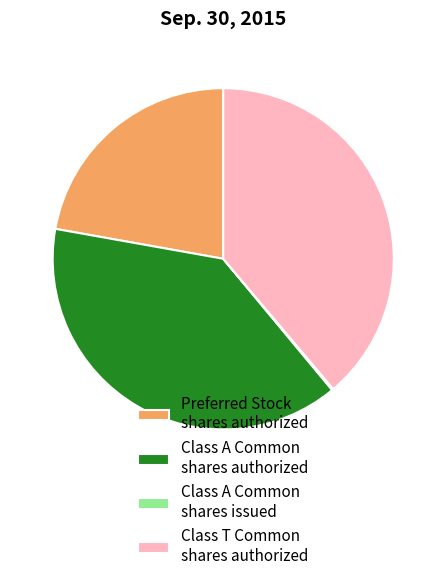

Is it true that Class T Common shares authorized is 39% of the pie?

True